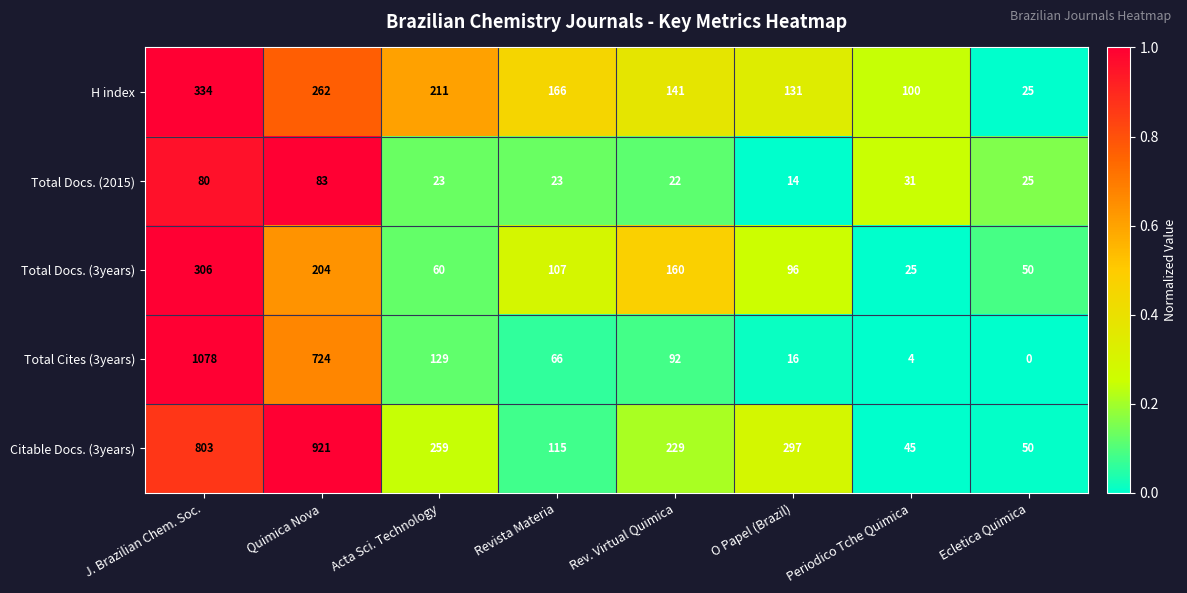

List the series in order of their peak value, highest first.

Total Cites (3years), Citable Docs. (3years), H index, Total Docs. (3years), Total Docs. (2015)